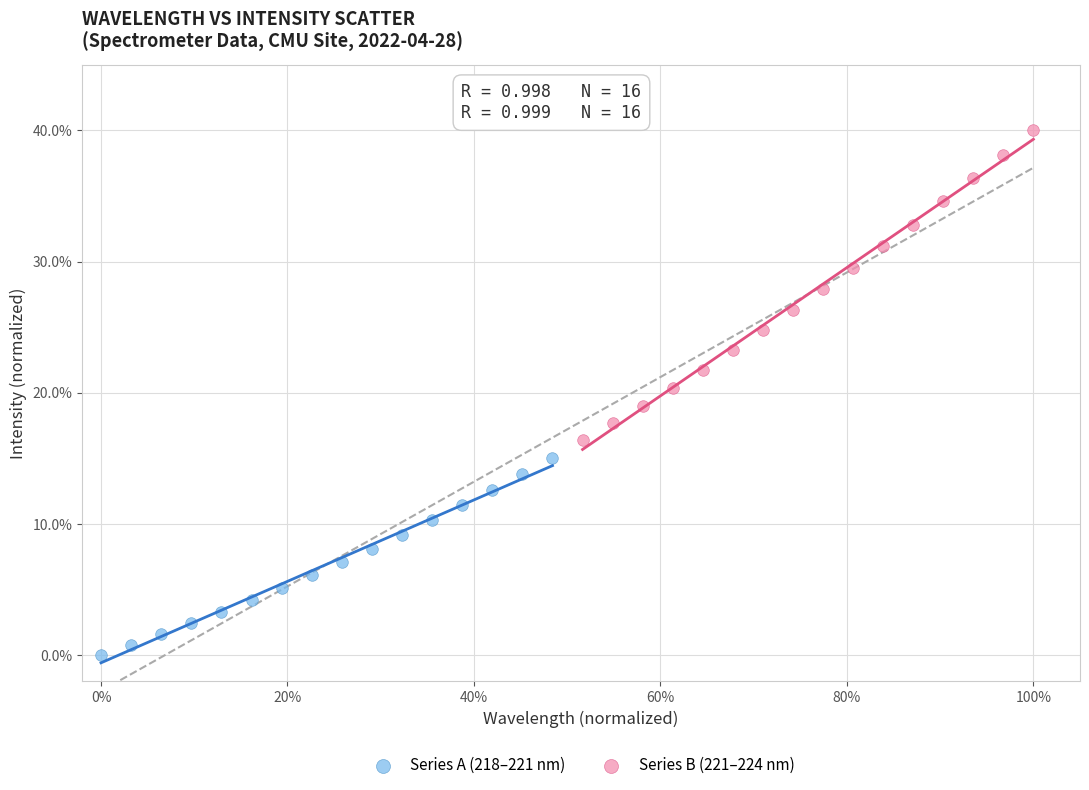

What are all the series names shown in the legend?

Series A (218–221 nm), Series B (221–224 nm)